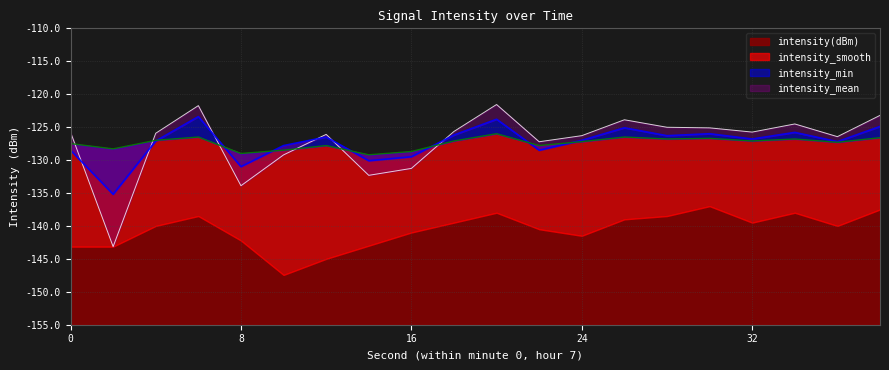

At how many categories does at least one series exceed -130?

20